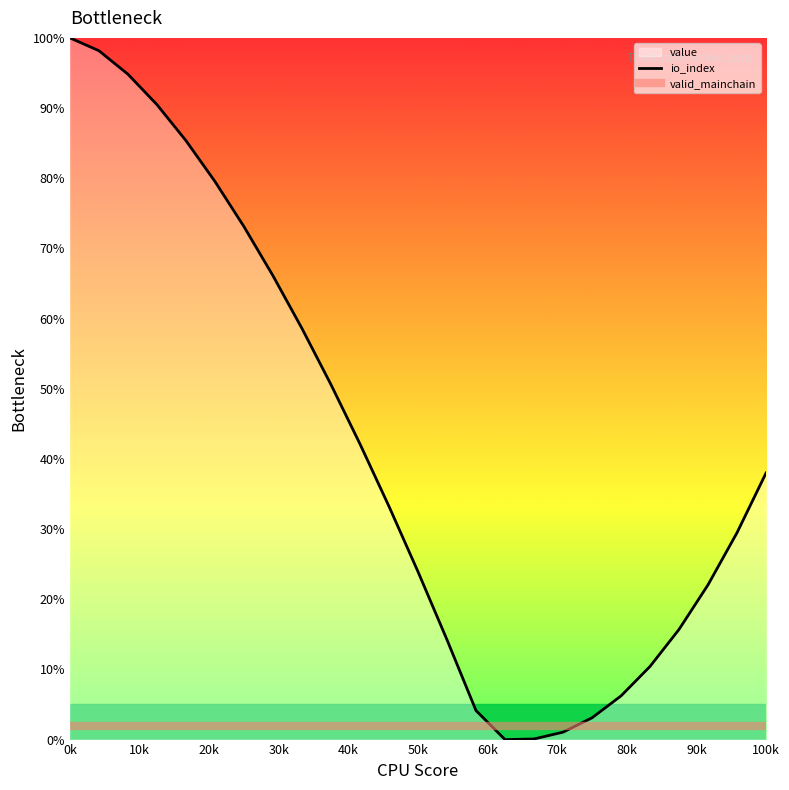

Is it true that io_index equals 38.0 at 100k?

True